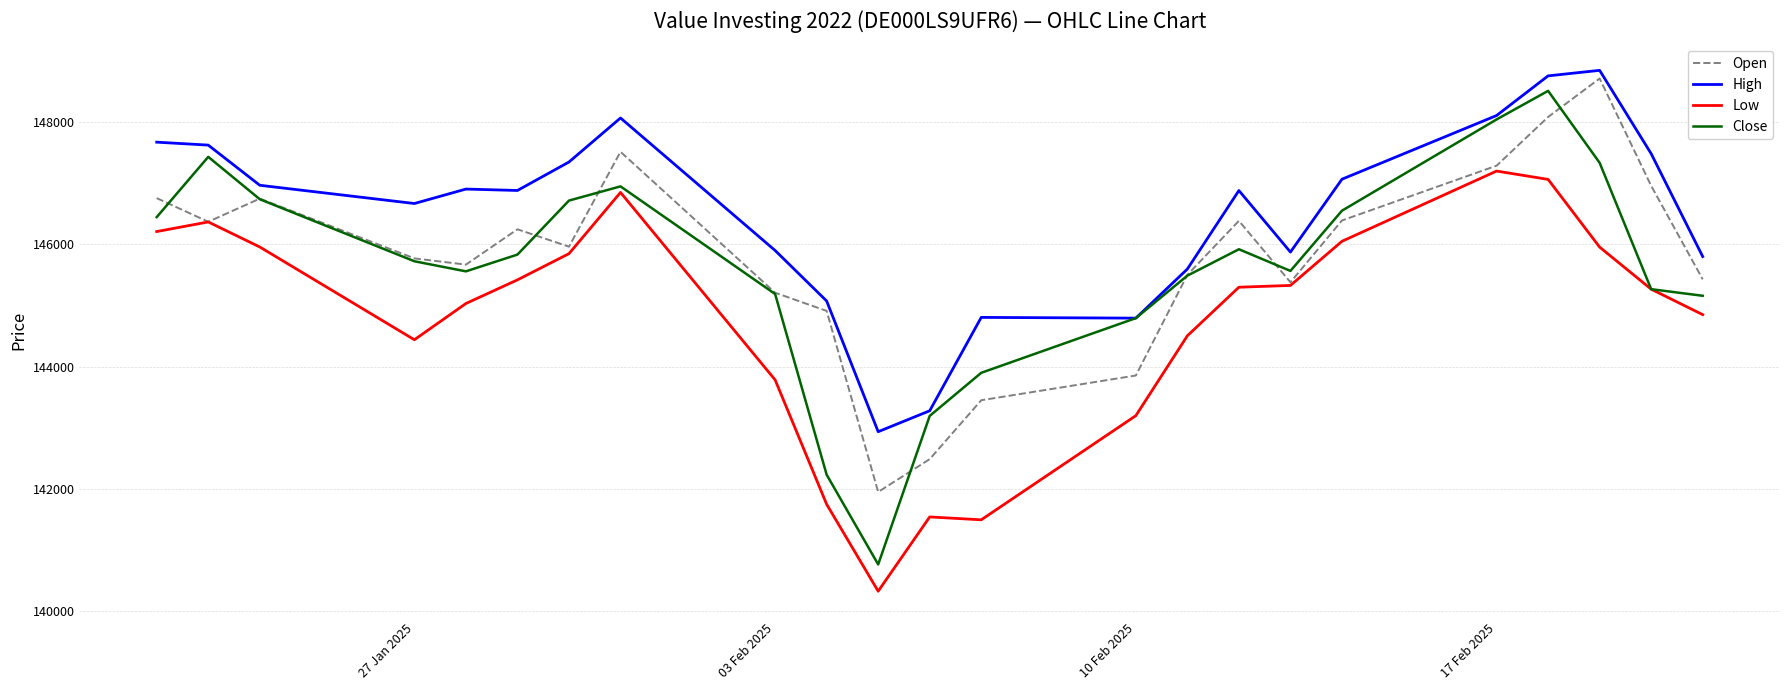

Which series has the largest total across all categories?

High